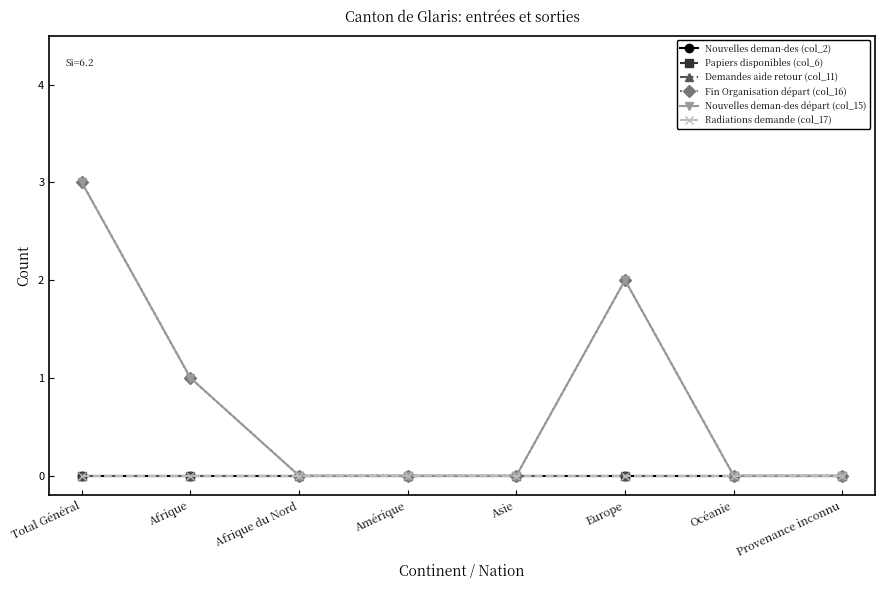

Does the chart have visible grid lines?

No